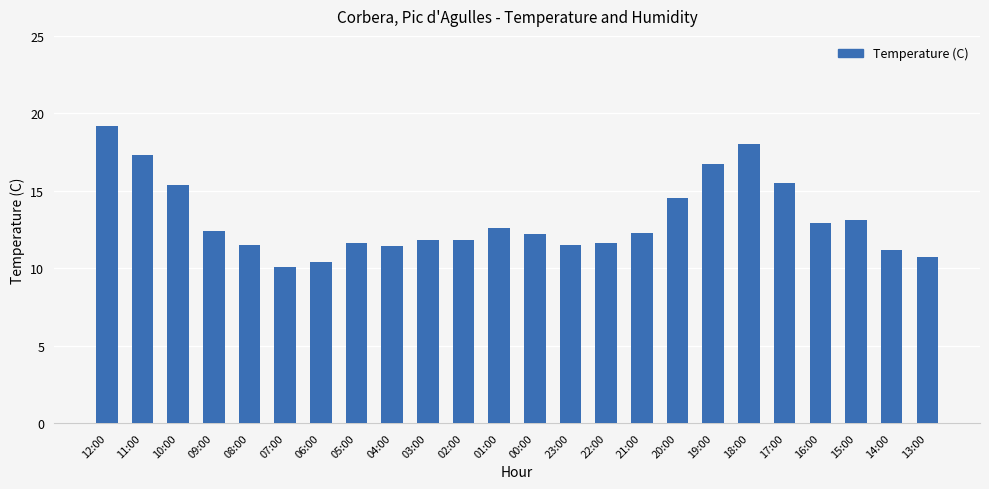

How many values exceed 12?

13